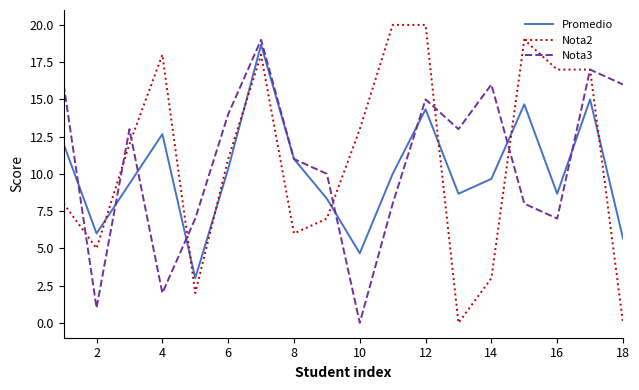

What is the greatest value displayed?

20.0